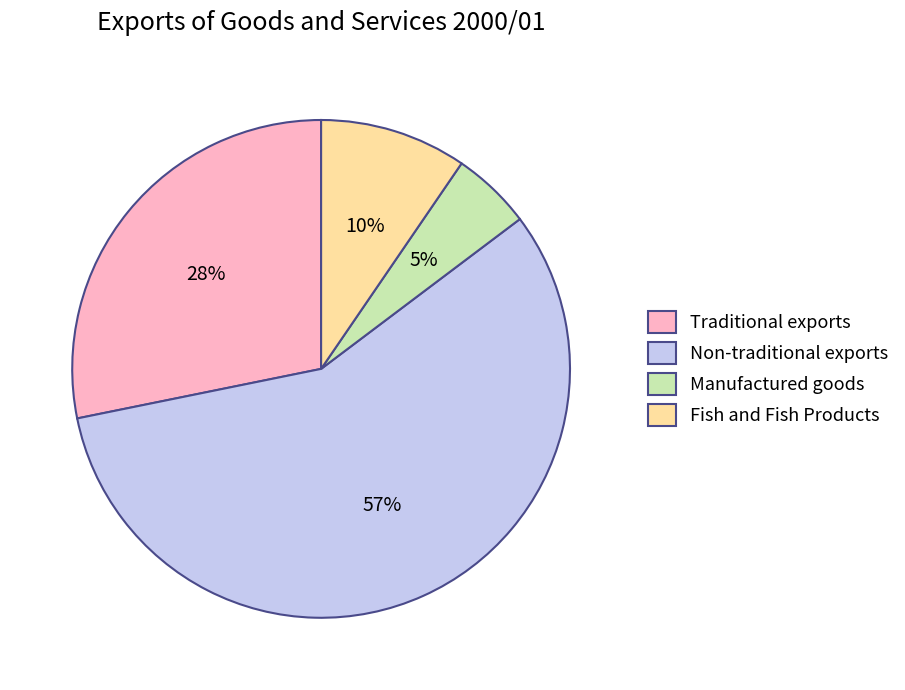

Is the sum of Fish and Fish Products and Non-traditional exports greater than half?

Yes